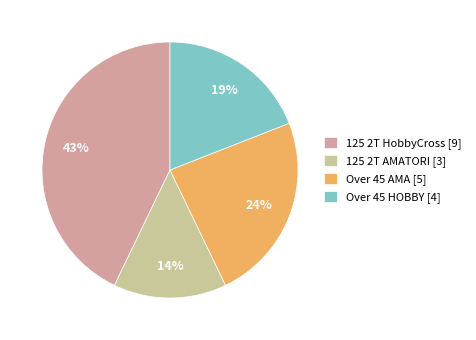

The Over 45 HOBBY slice represents 25% of the pie. True or false?

False